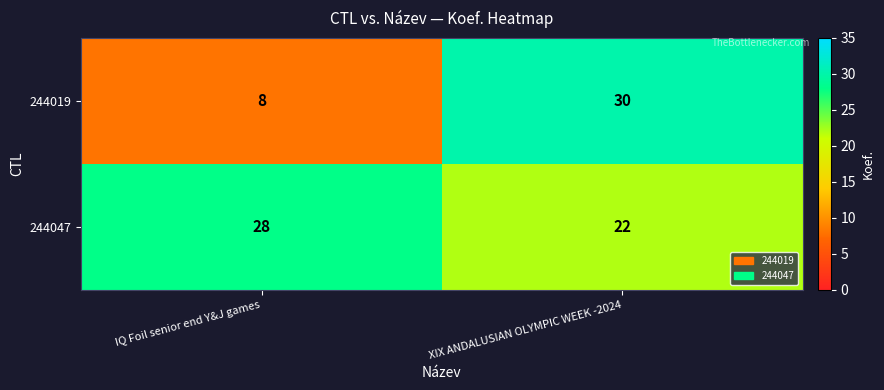

What is the minimum value shown in the chart?

8